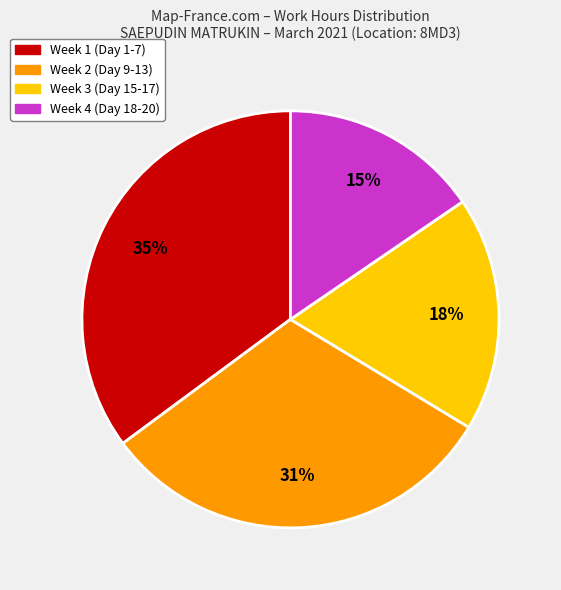

To the nearest percent, what is the average slice percentage?

25%